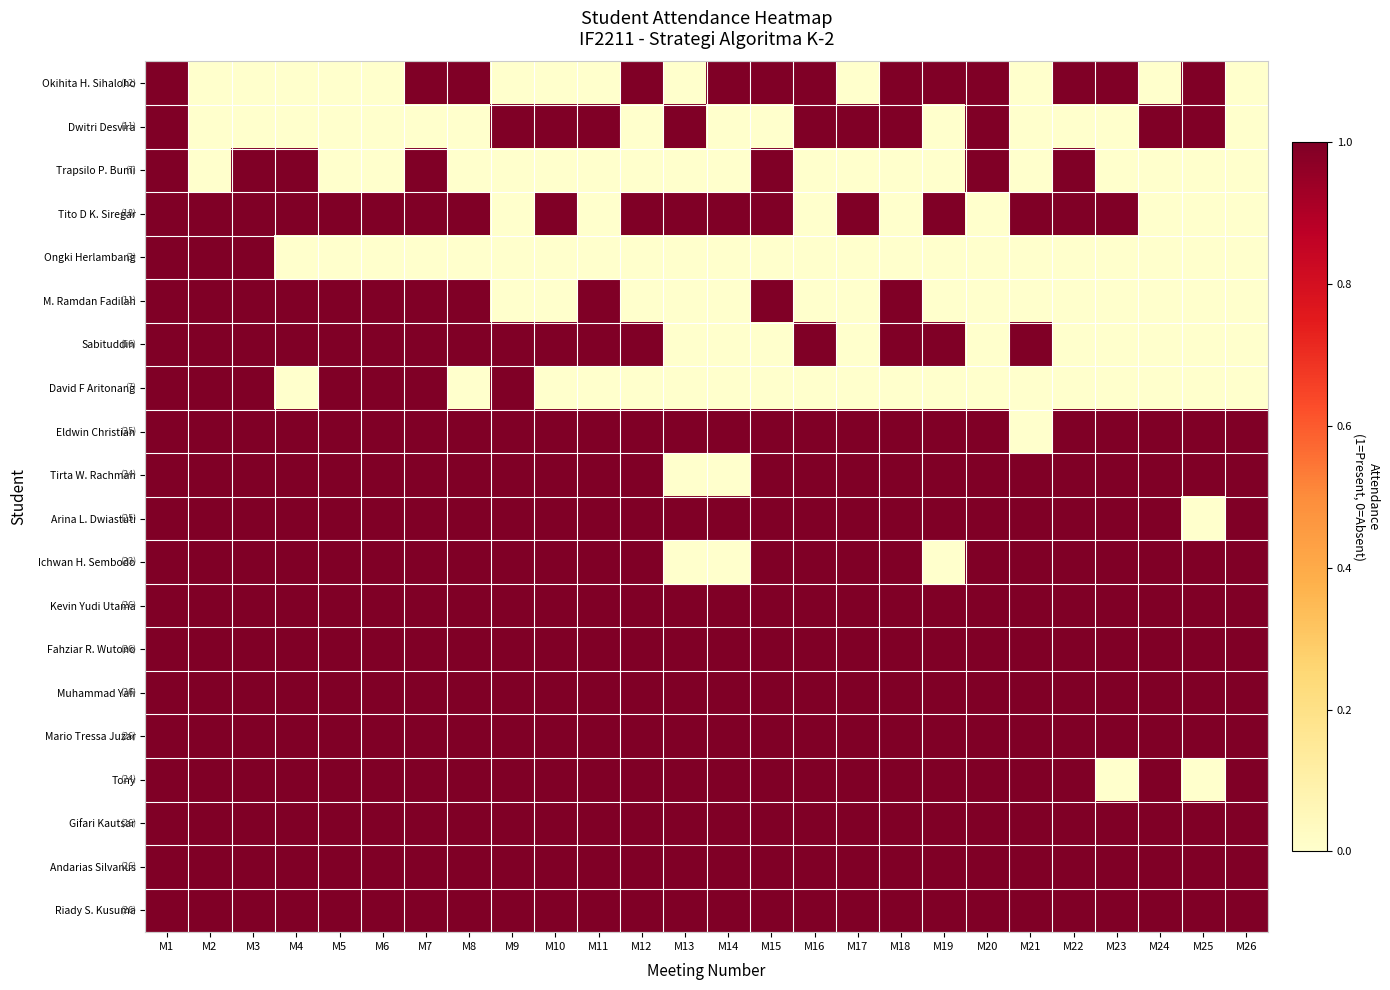

How many distinct data groups are displayed?

20